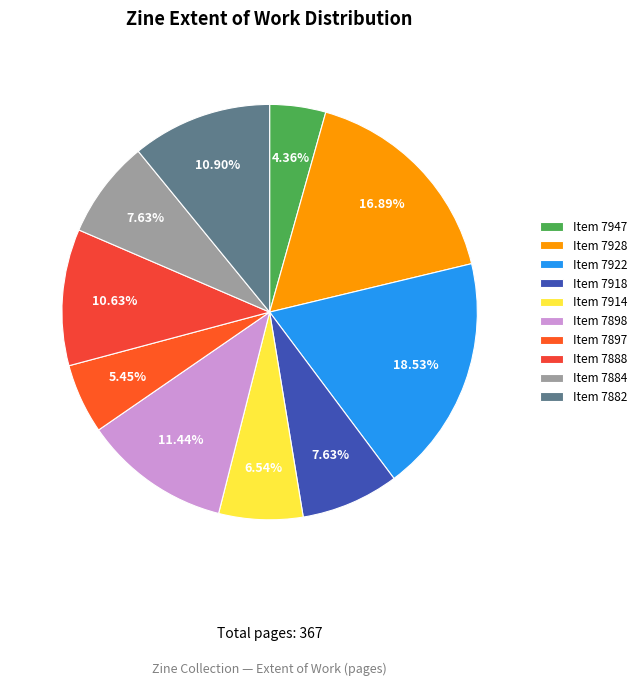

Is there a majority slice in this chart?

No